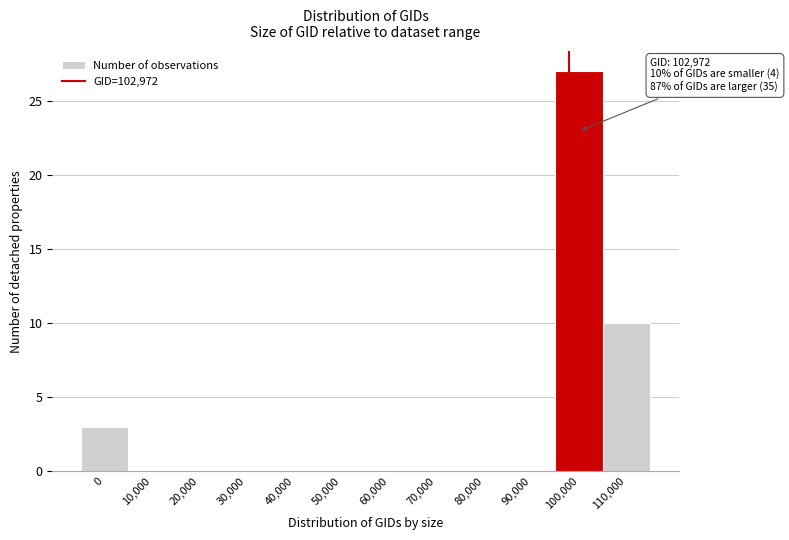

Reading right to left, transcribe all the data shown in this chart.

110,000=10	100,000=27	90,000=0	80,000=0	70,000=0	60,000=0	50,000=0	40,000=0	30,000=0	20,000=0	10,000=0	0=3